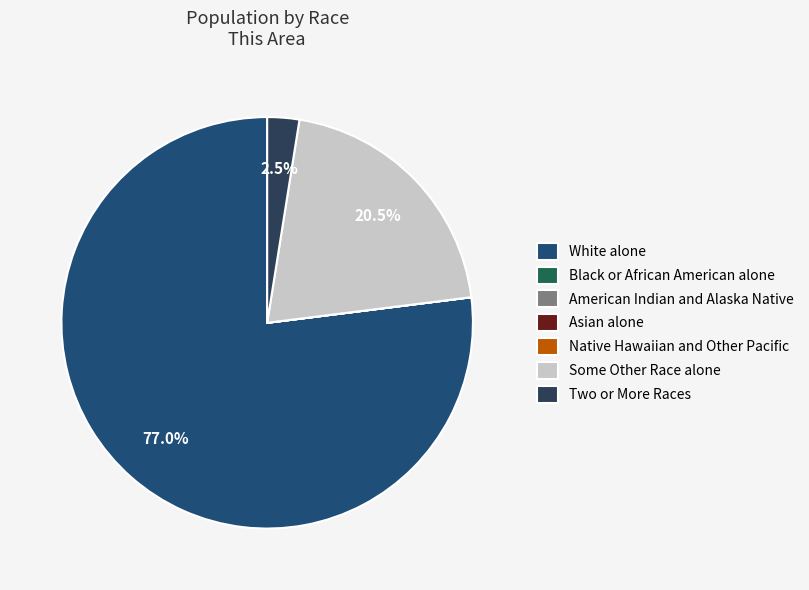

What percentage is NOT represented by Black or African American alone?

100.0%